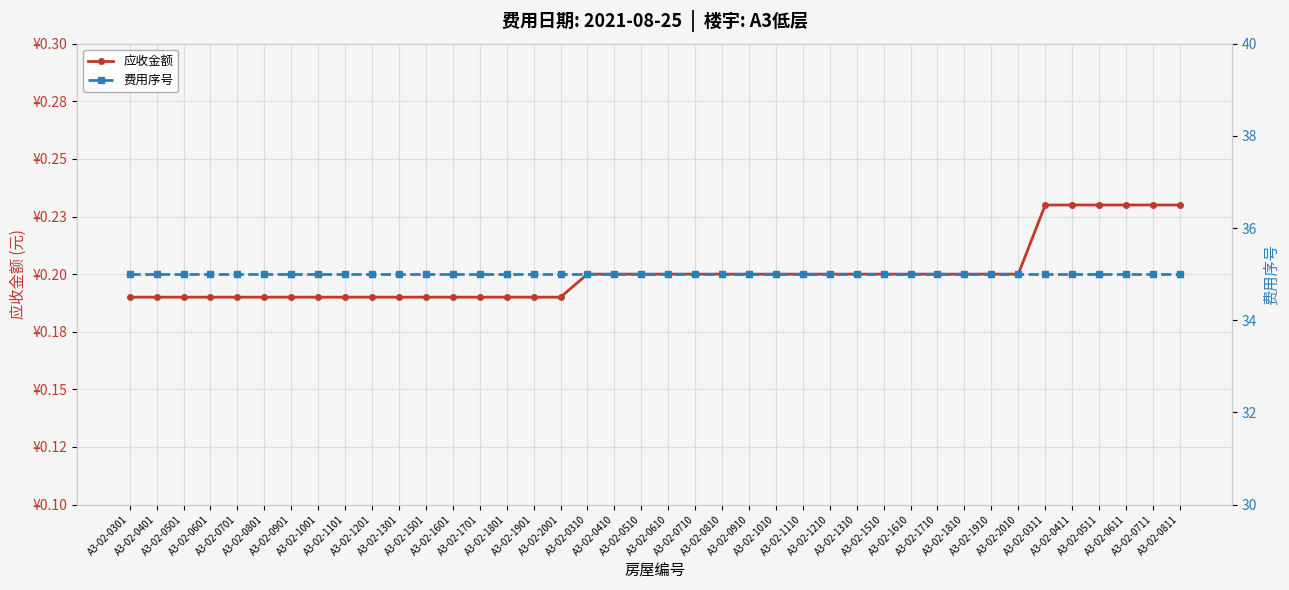

What is the label of the 3rd point from the left?

A3-02-0501